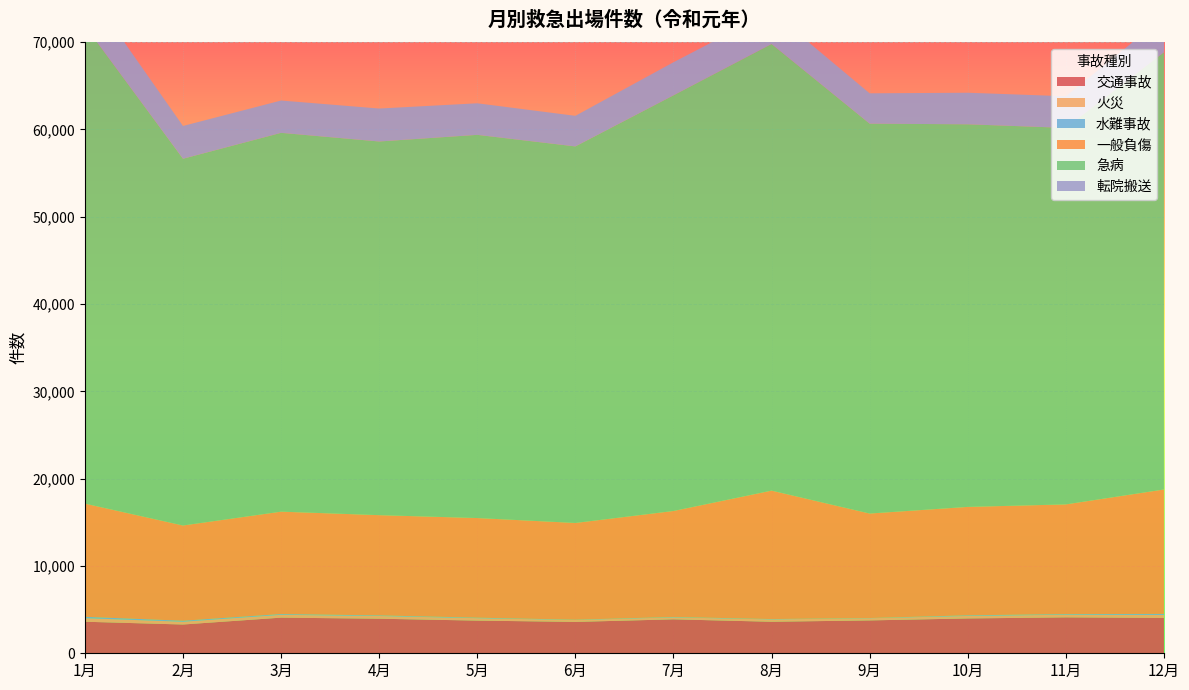

Reading left to right, transcribe all the data shown in this chart.

交通事故: 3613	3295	4082	3958	3743	3593	3888	3610	3765	3990	4111	4048
火災: 406	320	324	313	277	218	228	268	249	287	306	343
水難事故: 157	113	86	68	59	33	43	40	22	70	71	118
一般負傷: 12963	10906	11727	11479	11408	11080	12136	14709	11968	12416	12562	14247
急病: 54727	42001	43382	42793	43884	43122	47600	51148	44648	43816	43117	50068
転院搬送: 4537	3753	3702	3774	3615	3503	3790	3741	3475	3616	3623	4050